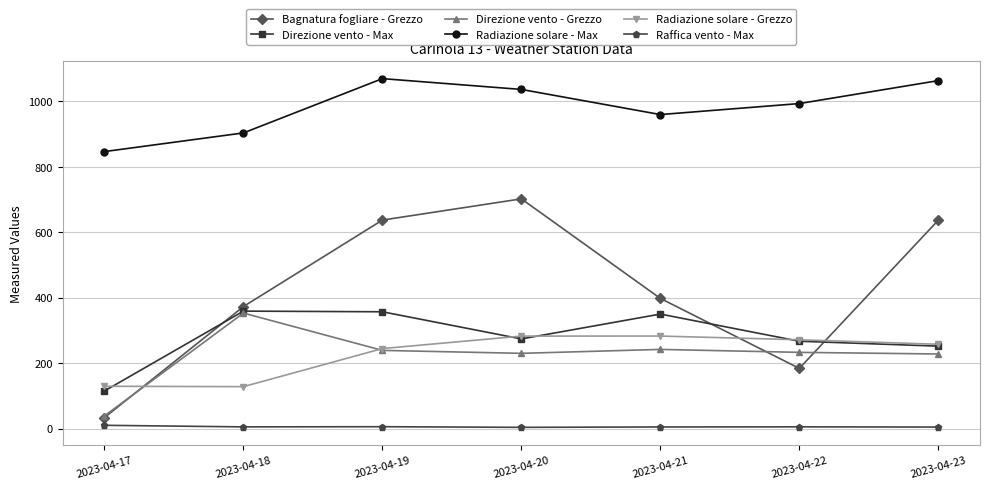

How many lines are shown in the chart?

6